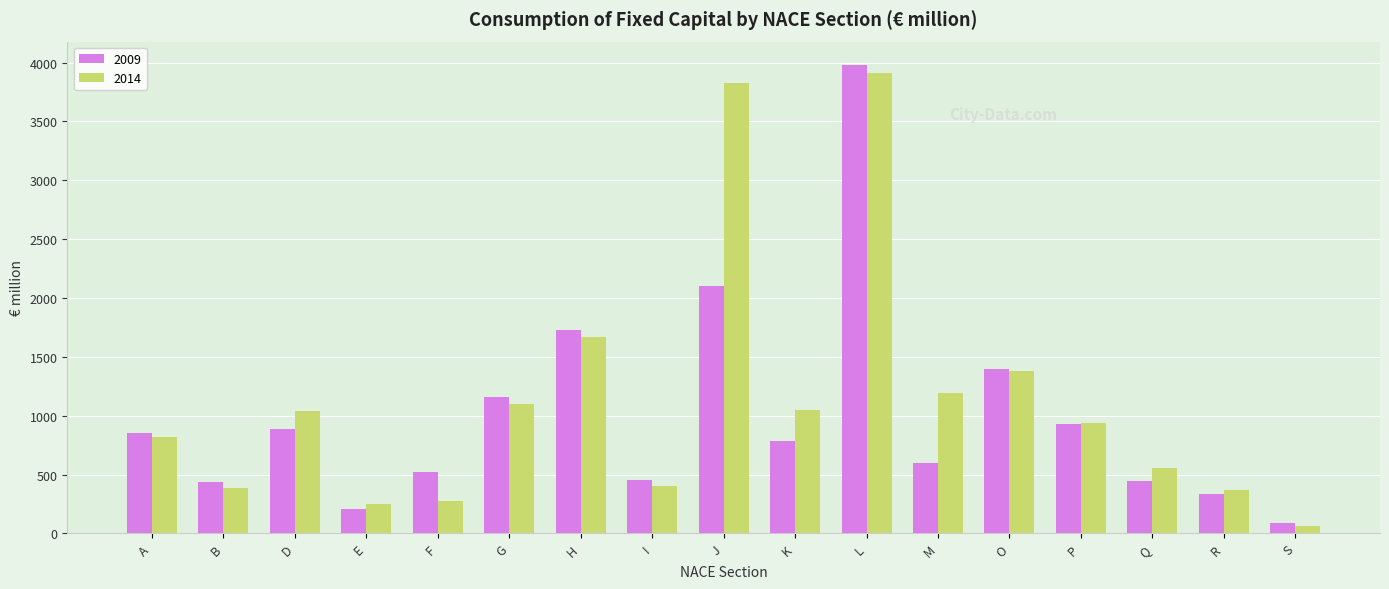

Which label corresponds to the smallest value in the chart?

S